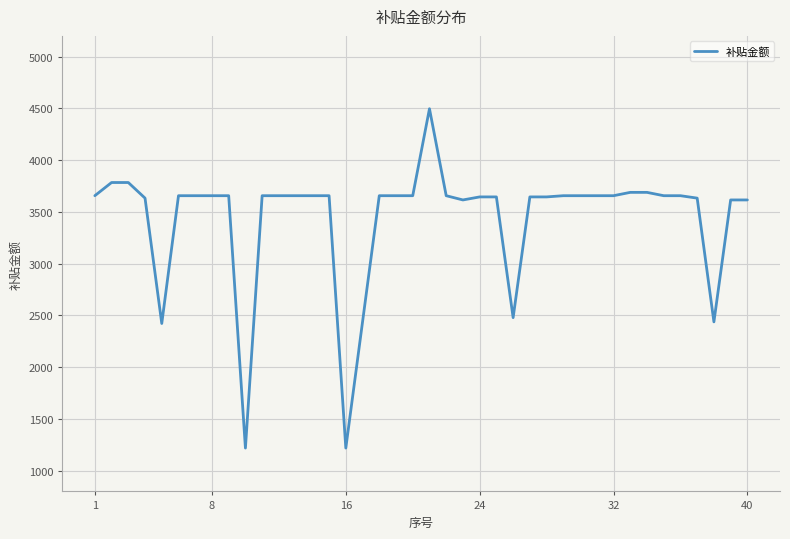

What is the average value?

3436.8